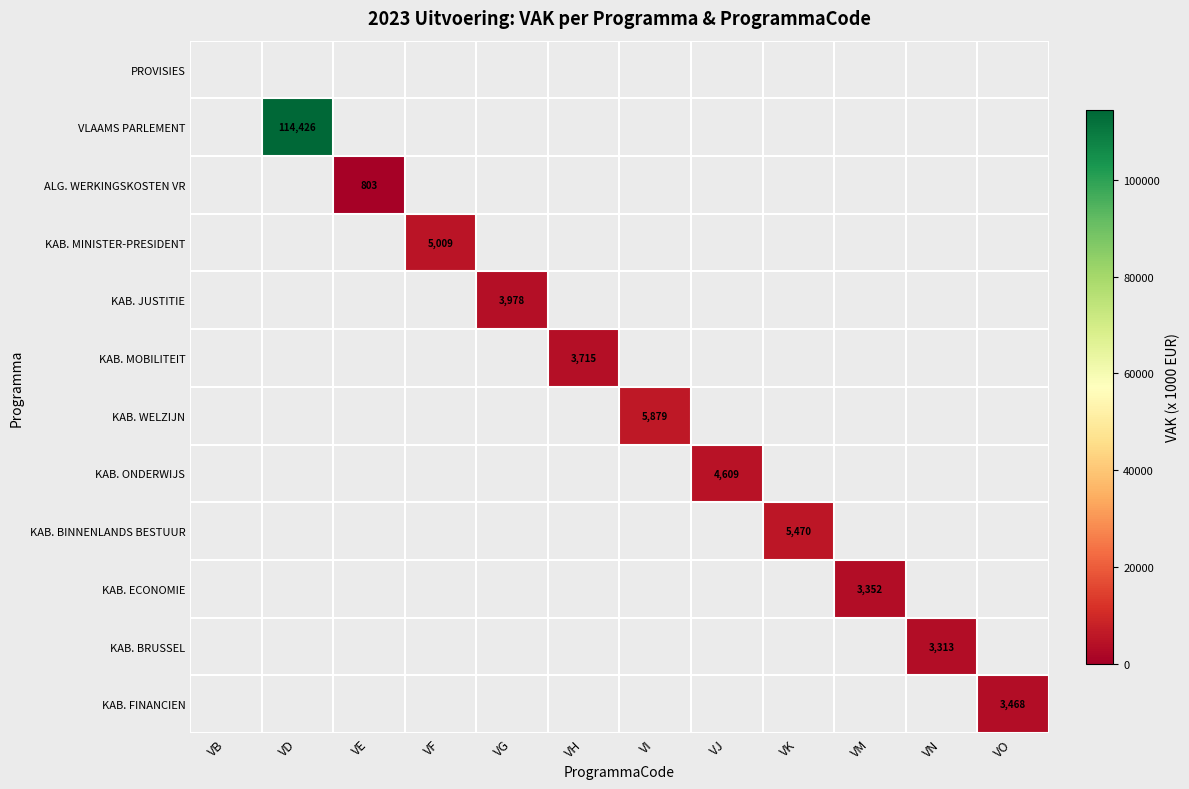

At which category does the chart reach its peak across all series?

VD